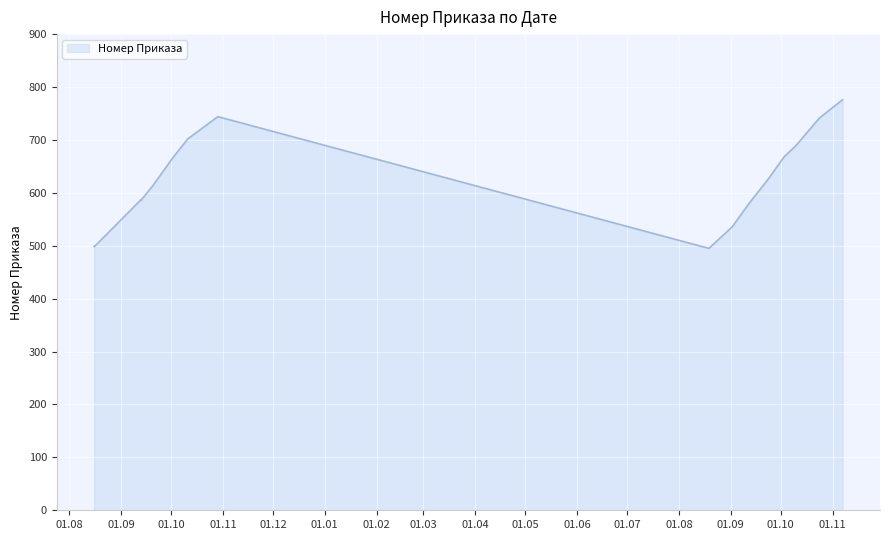

True or false: the data shows 624 at 2013-09-20.

True